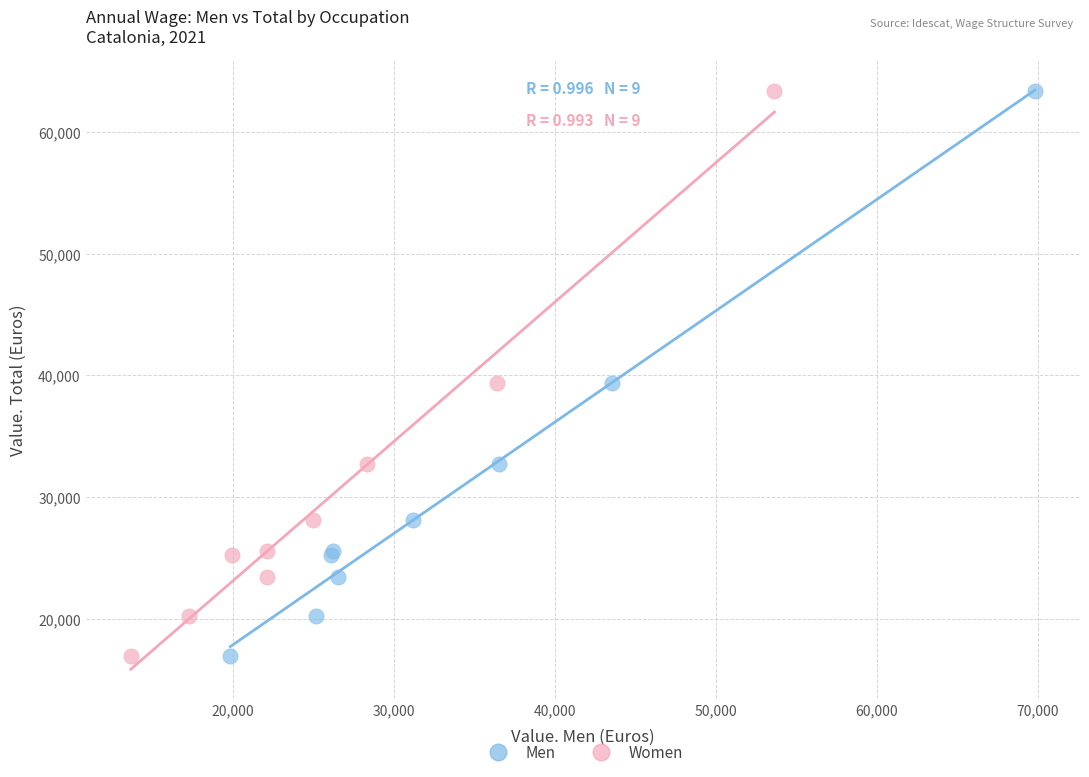

What are all the series names shown in the legend?

Men, Women